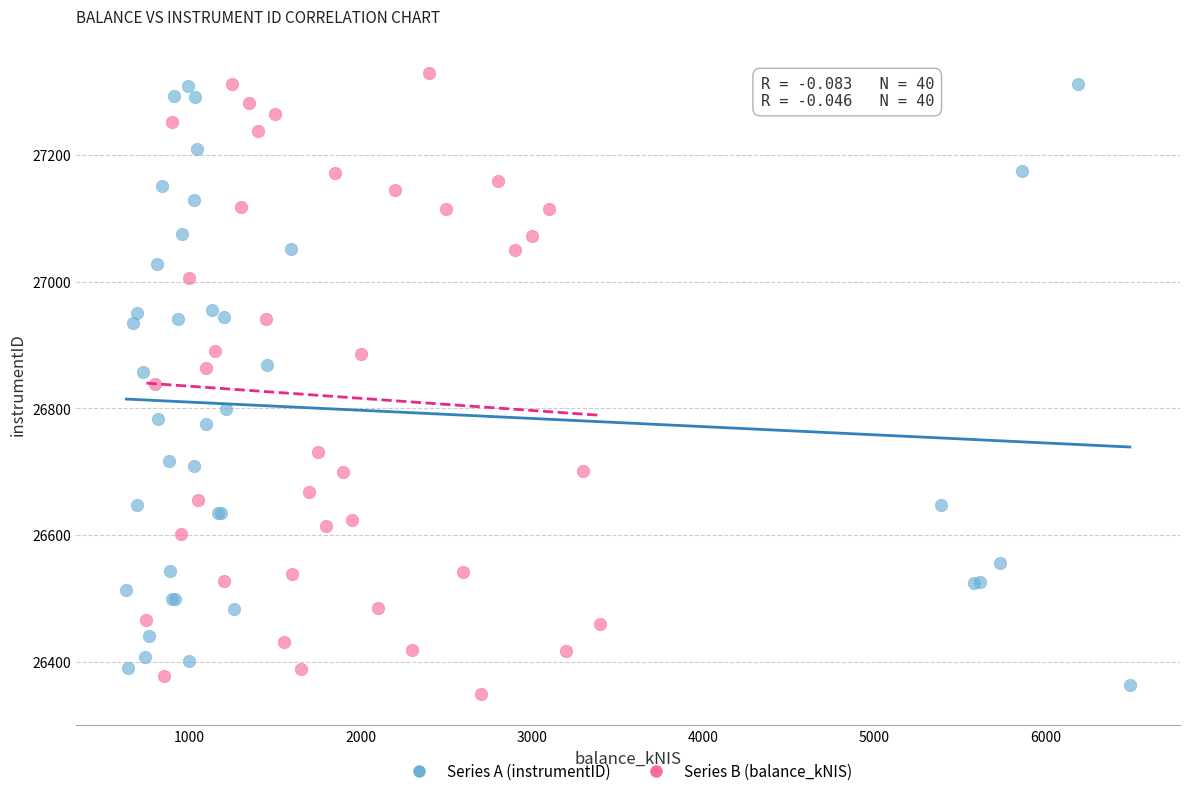

What are all the series names shown in the legend?

Series A (instrumentID), Series B (balance_kNIS)